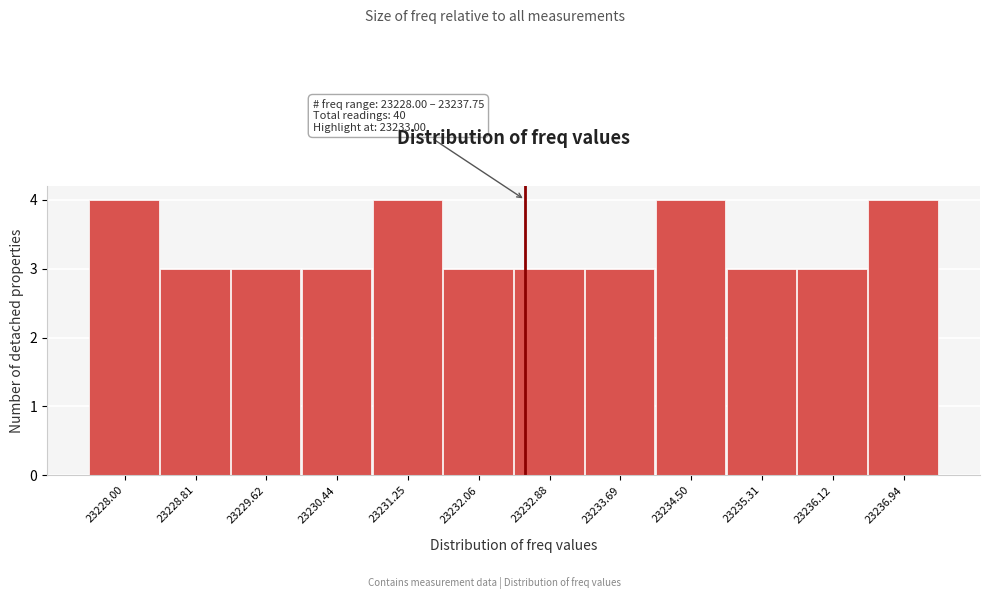

Reading right to left, extract all data points from this chart.

4	3	3	4	3	3	3	4	3	3	3	4